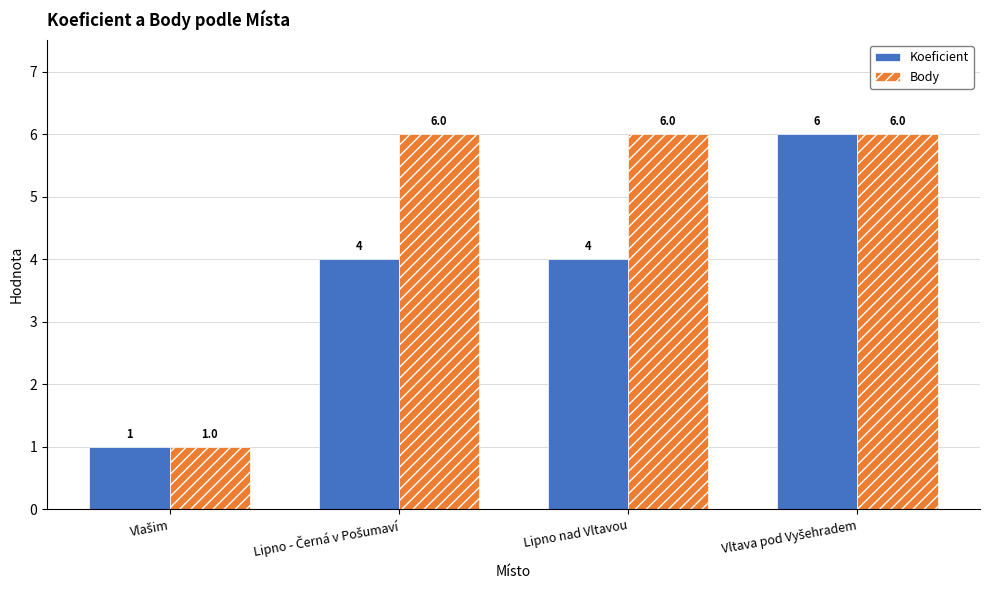

Is it true that Body equals 3 at Lipno nad Vltavou?

False